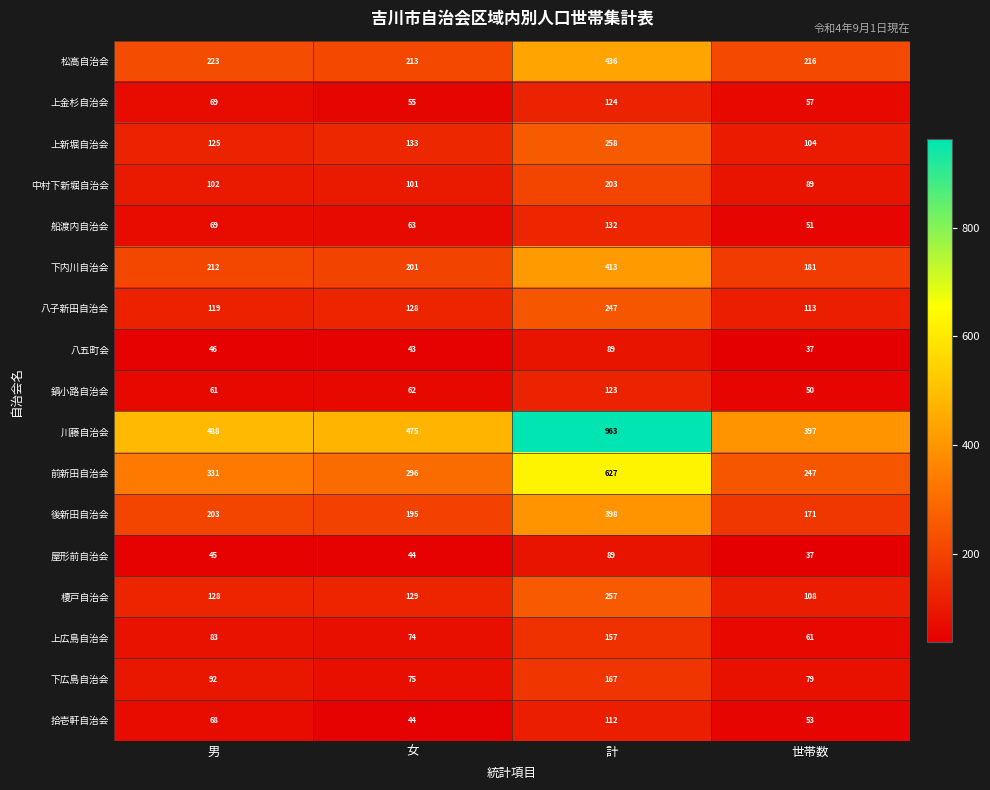

What is the difference between the maximum and minimum values in the 松高自治会 series?

223